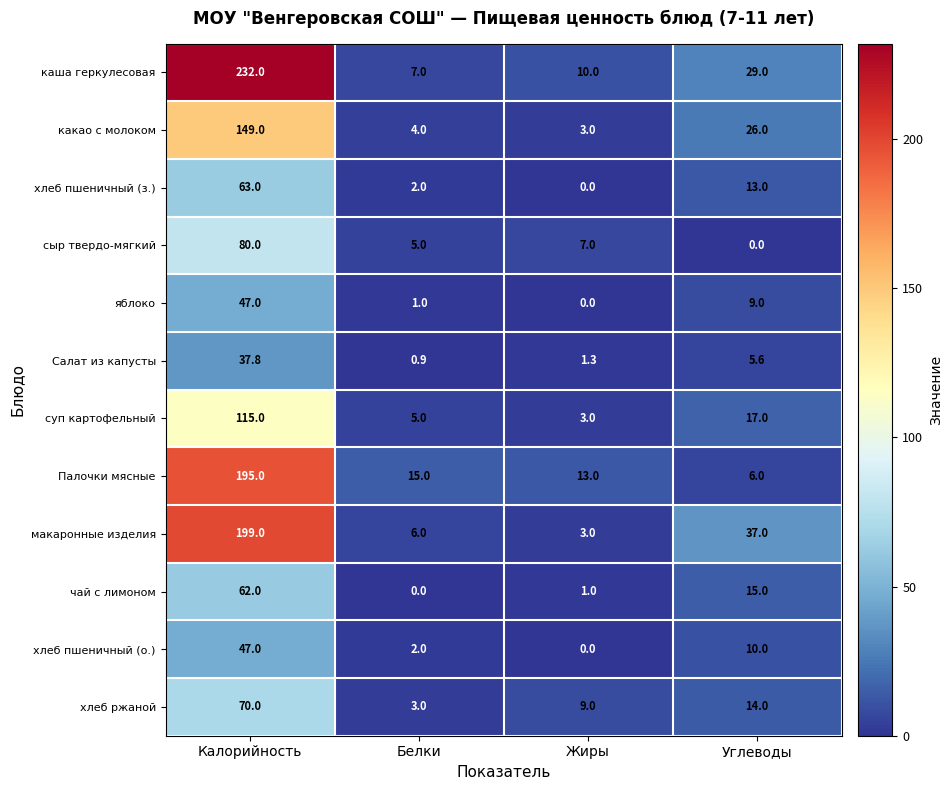

Which series changed the most between Калорийность and Жиры?

каша геркулесовая